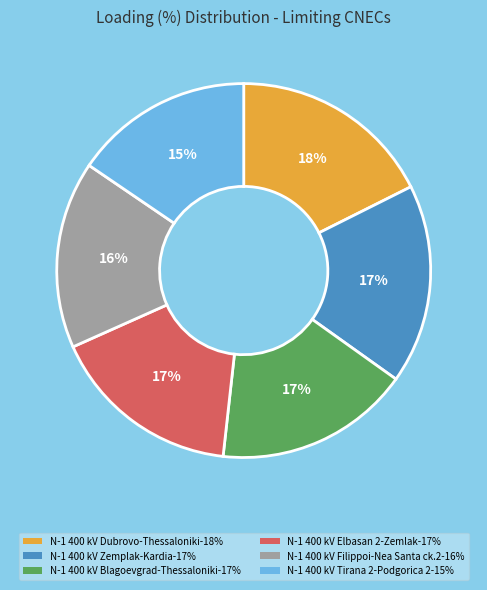

True or false: N-1 400 kV Elbasan 2-Zemlak-17% accounts for 17% of the total.

True